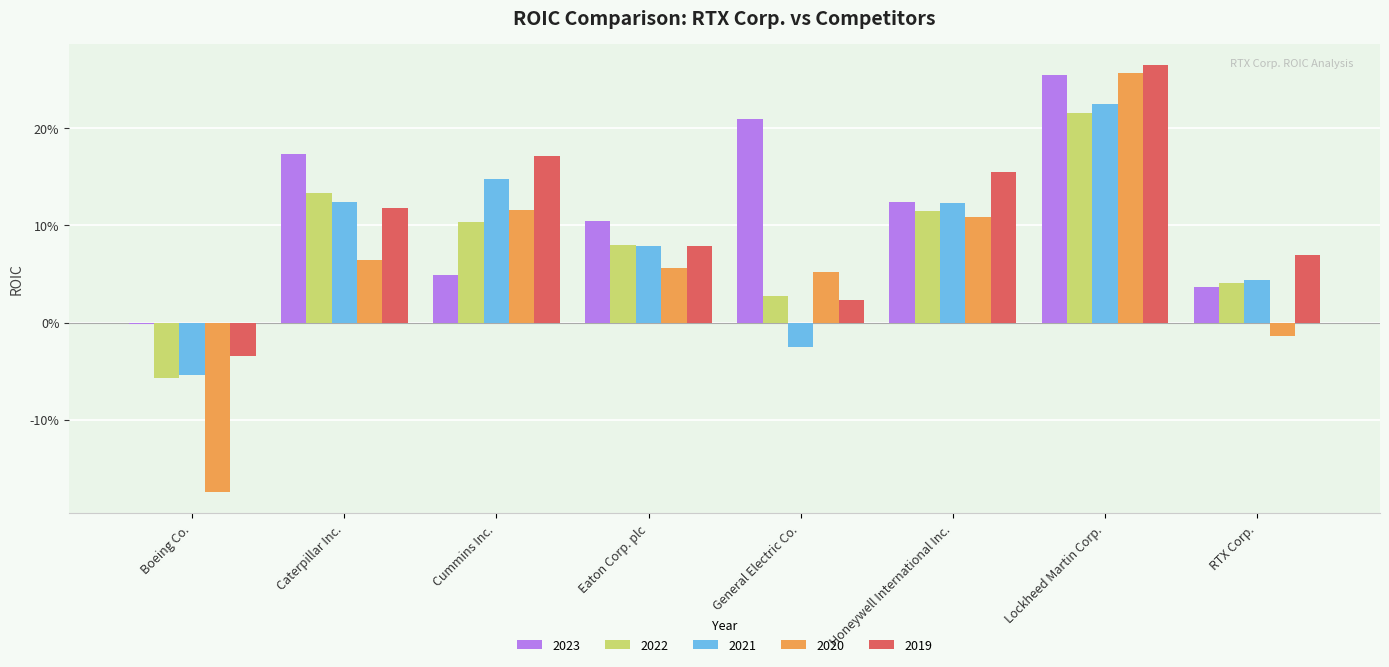

What is the label of the 6th bar from the left?

Honeywell International Inc.